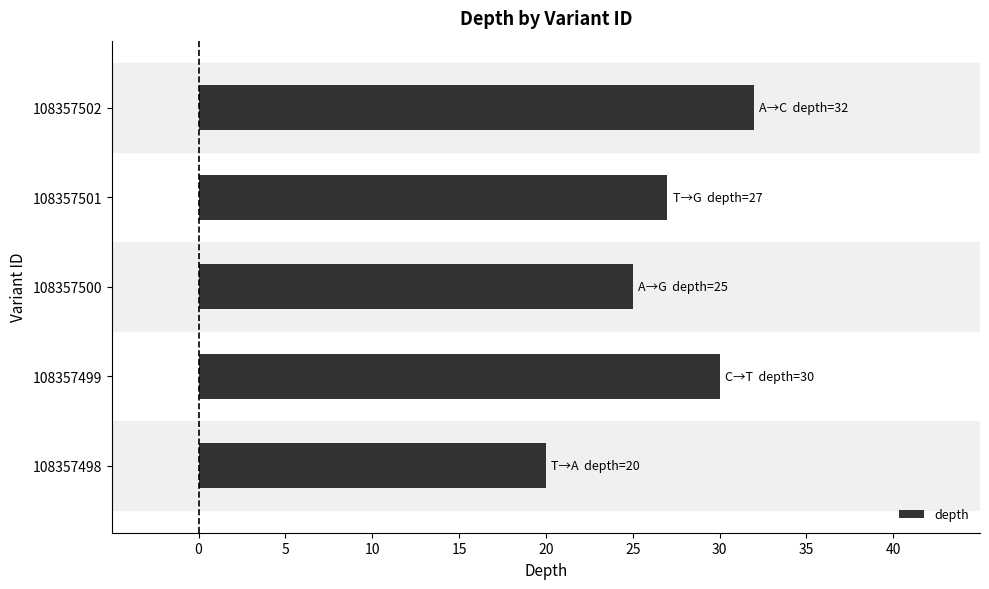

What is the difference between the maximum and minimum values?

12